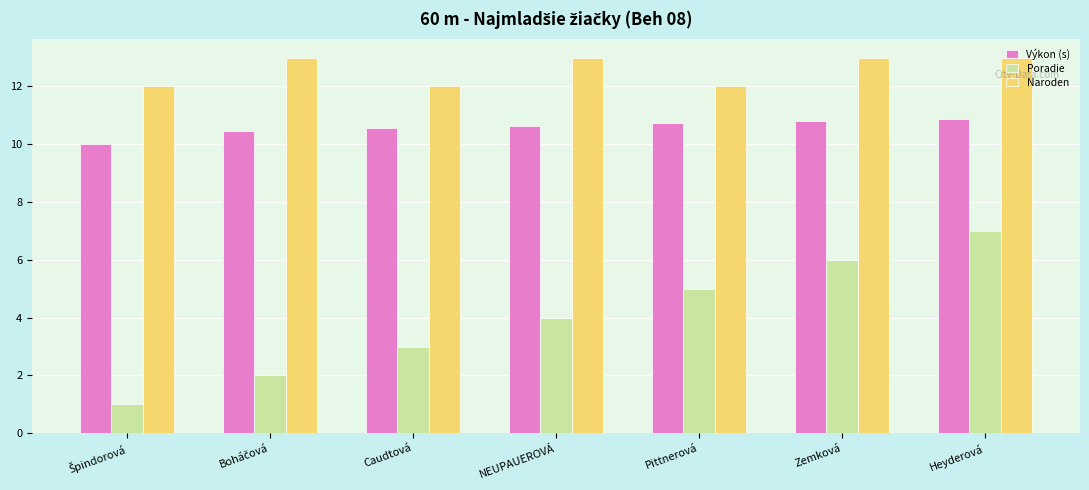

True or false: Naroden has a value of 13.0 at Zemková.

True